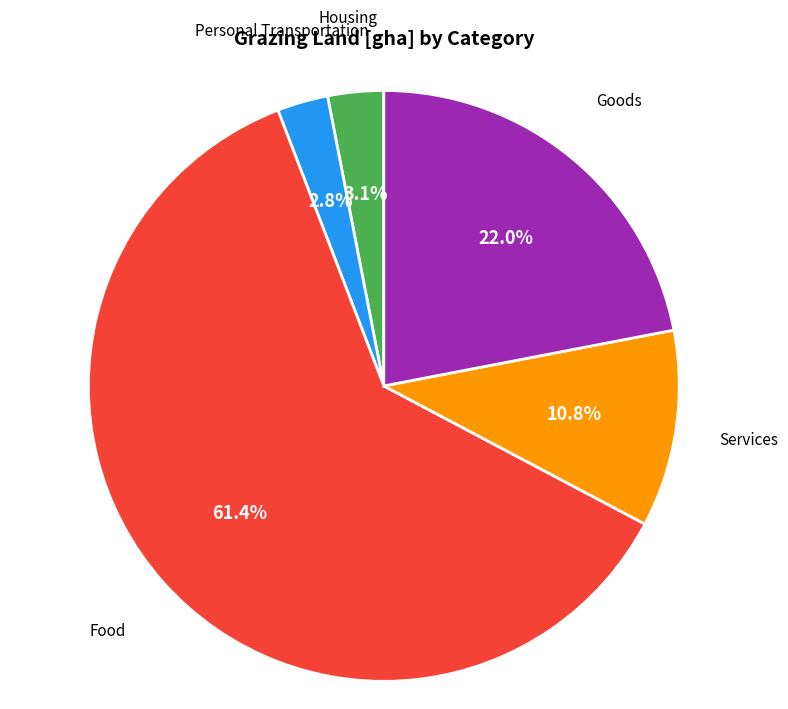

Is there a majority slice in this chart?

Yes